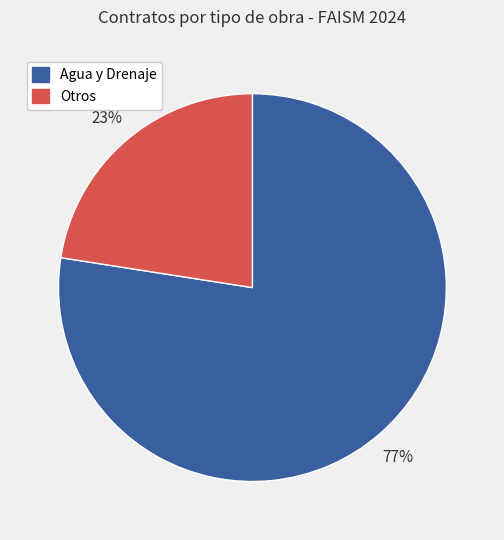

Which category has the smallest portion of the pie?

Otros